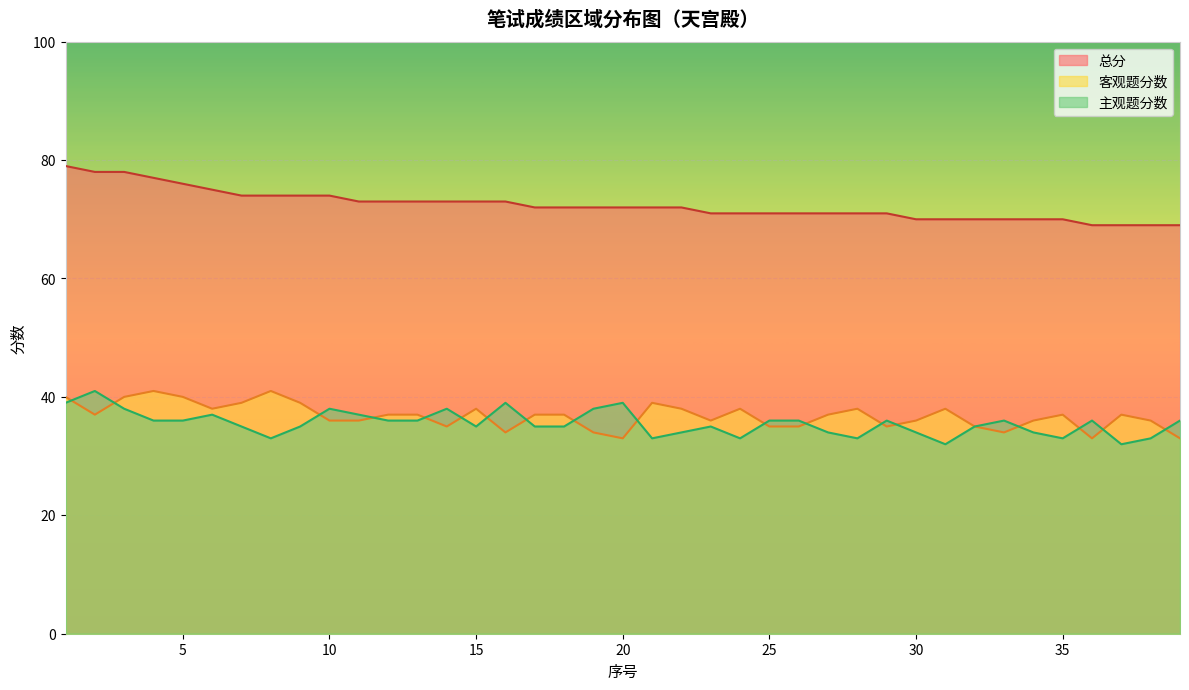

The value of 客观题分数 at 2 is 37. True or false?

True